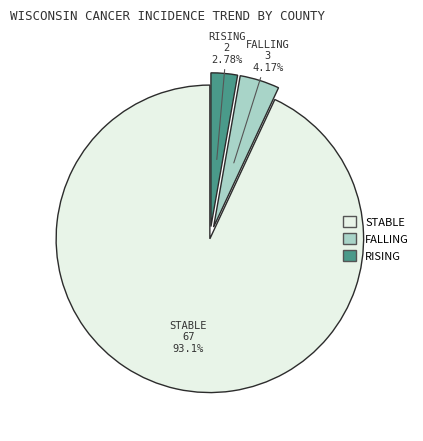

Count the number of slices in the pie.

3